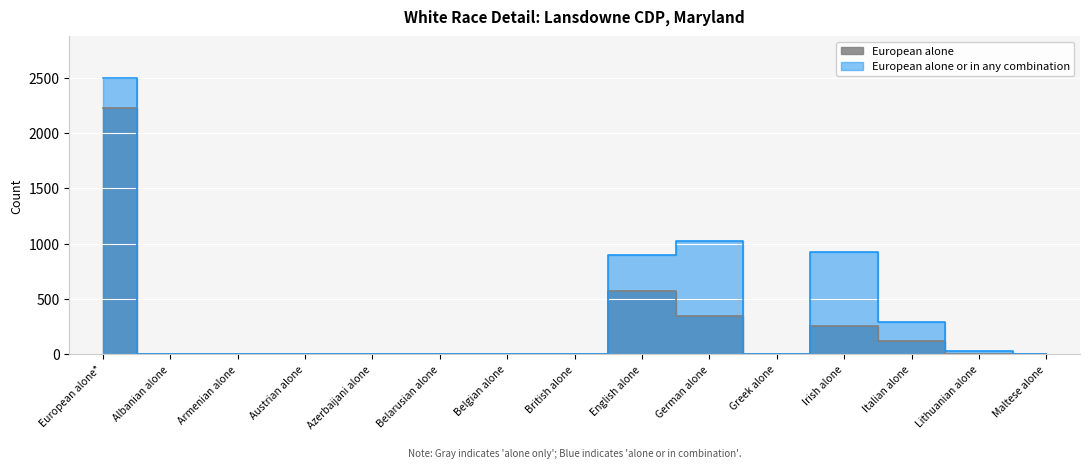

What is the value of the European alone point at the 1st from the left?

2228